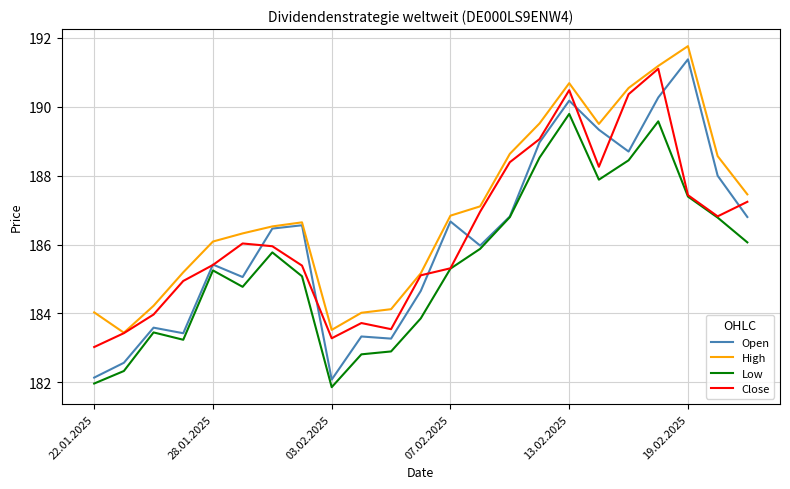

True or false: High and Low cross at least once.

False